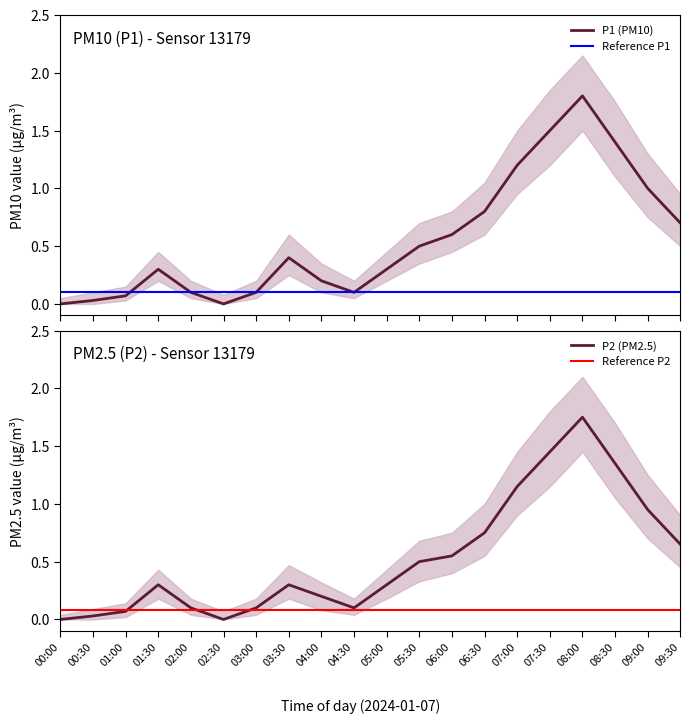

What is the sum of all P1 values?

11.1